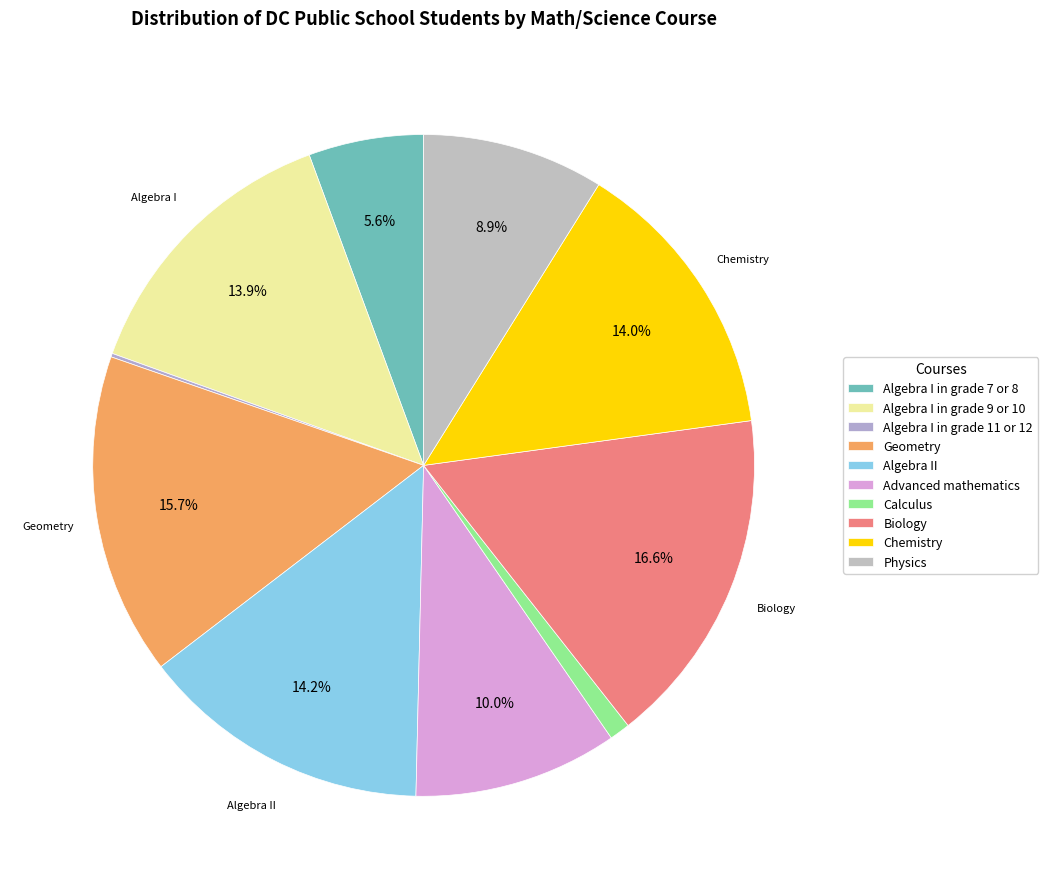

What is the change in value from Algebra II to Advanced mathematics?

-1168